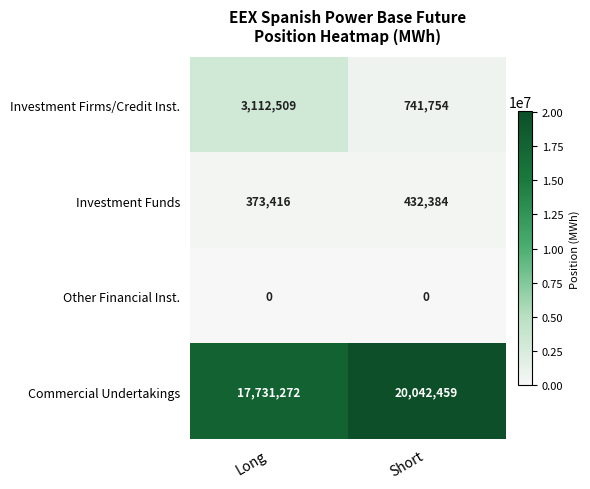

What is the minimum value for Commercial Undertakings?

17731272